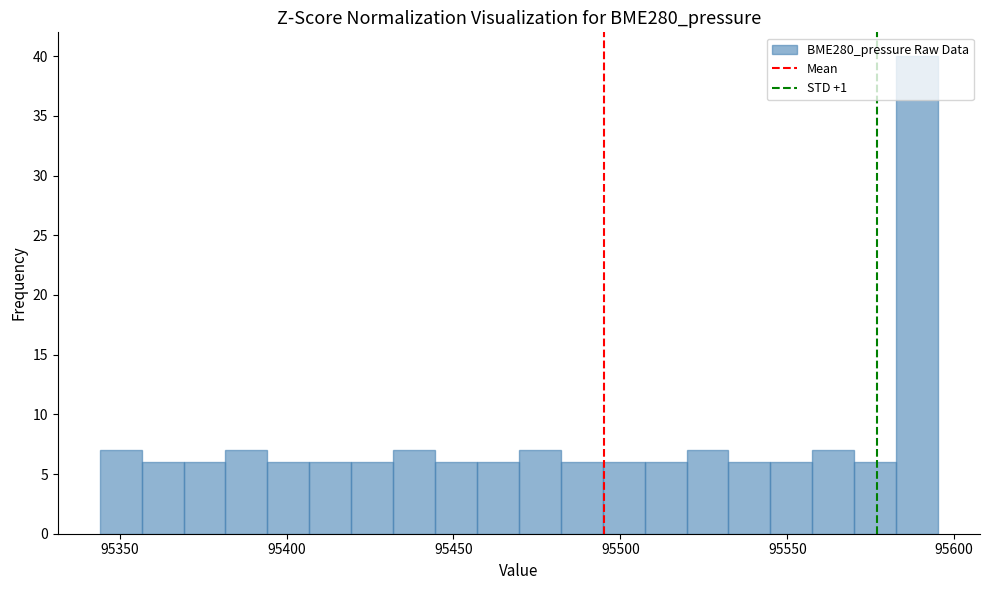

Read against the x-axis, roughly where is the centre of the tallest bar?

95590